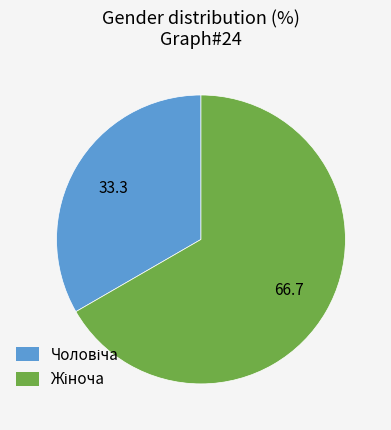

Is there a majority slice in this chart?

Yes